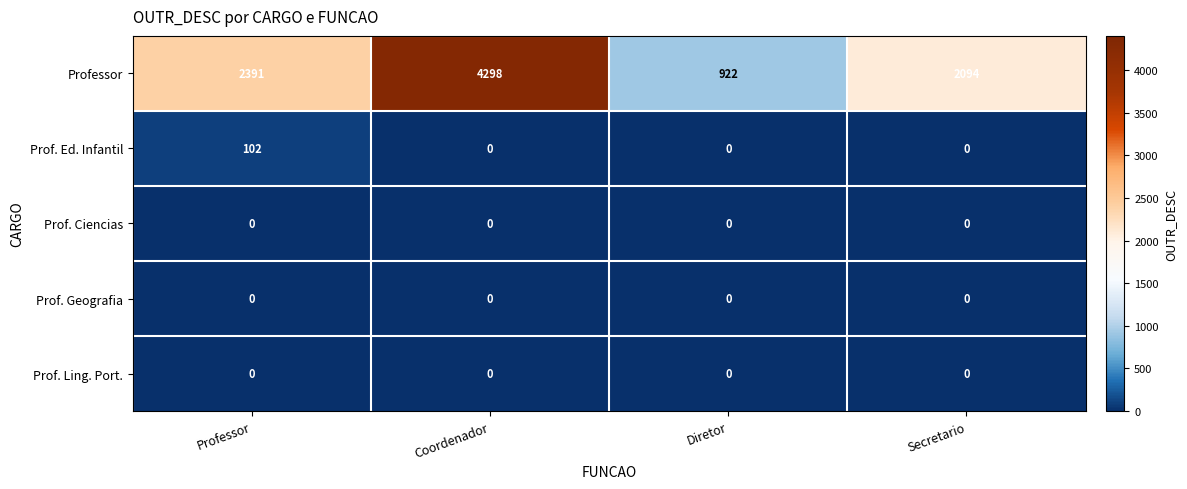

Reading left to right, transcribe all the data shown in this chart.

Professor: 2391	4298	922	2094
Prof. Ed. Infantil: 102	0	0	0
Prof. Ciencias: 0	0	0	0
Prof. Geografia: 0	0	0	0
Prof. Ling. Port.: 0	0	0	0